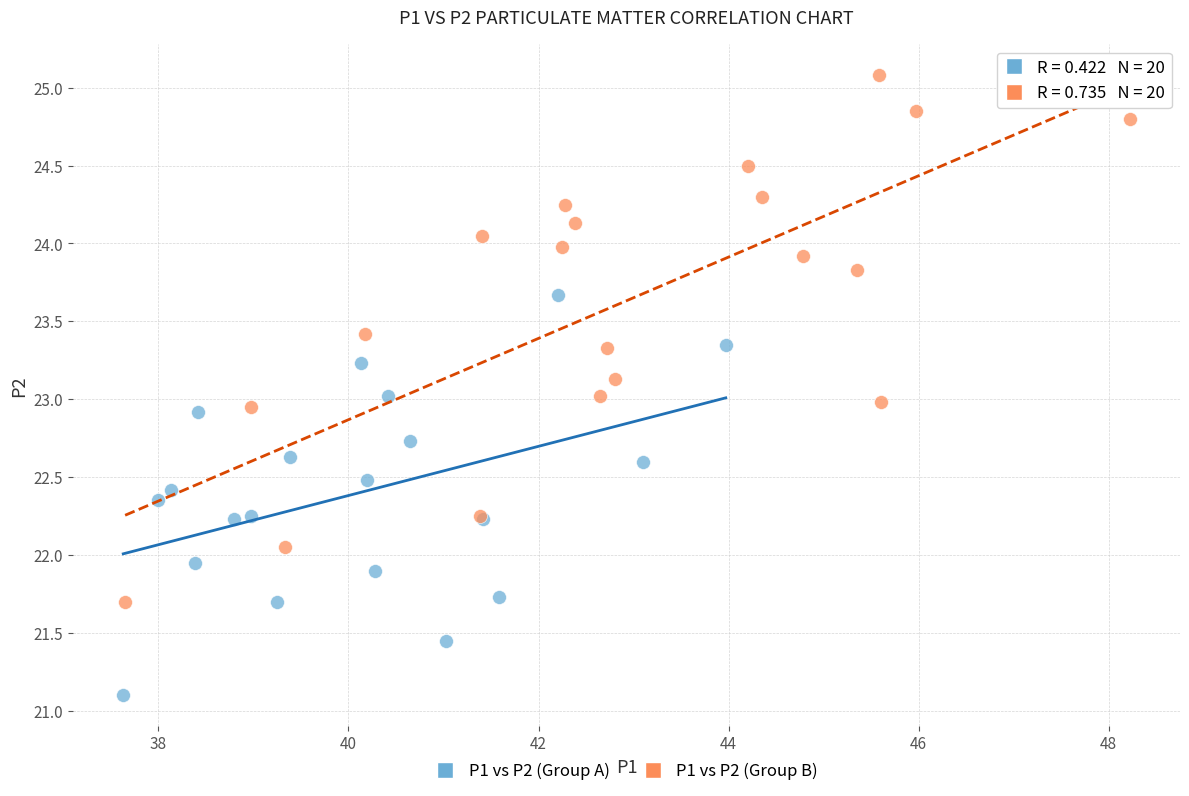

Which series has the largest Y range (max minus min)?

P1 vs P2 (Group B)